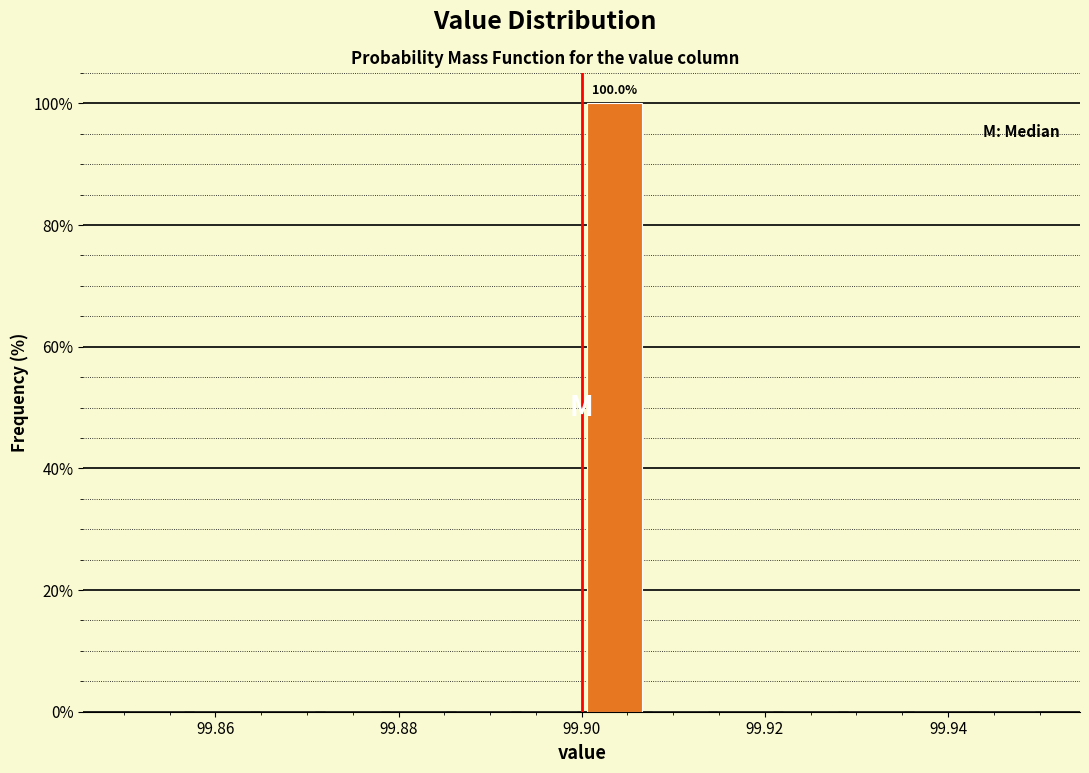

Around what value on the x-axis is the tallest bar? Give the approximate position of its centre, as read against the axis.

99.904